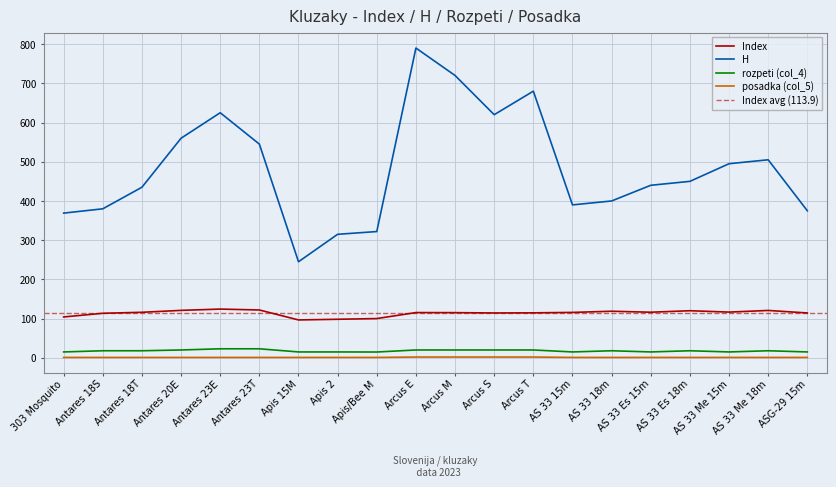

Reading left to right, extract all data points from this chart.

Index: 104.2	113.6	116.1	121.0	124.3	122.0	96.6	98.3	100.1	115.4	115.2	114.4	114.7	115.8	118.8	116.3	120.1	116.6	120.8	114.4
H: 369.0	380.0	435.0	560.0	625.0	545.0	245.0	315.0	322.0	790.0	720.0	620.0	680.0	390.0	400.0	440.0	450.0	495.0	505.0	375.0
rozpeti (col_4): 15.0	18.0	18.0	20.0	23.0	23.0	15.0	15.0	14.8	20.0	20.0	20.0	20.0	15.0	18.0	15.0	18.0	15.0	18.0	15.0
posadka (col_5): 1.0	1.0	1.0	1.0	1.0	1.0	1.0	1.0	1.0	2.0	2.0	2.0	2.0	1.0	1.0	1.0	1.0	1.0	1.0	1.0